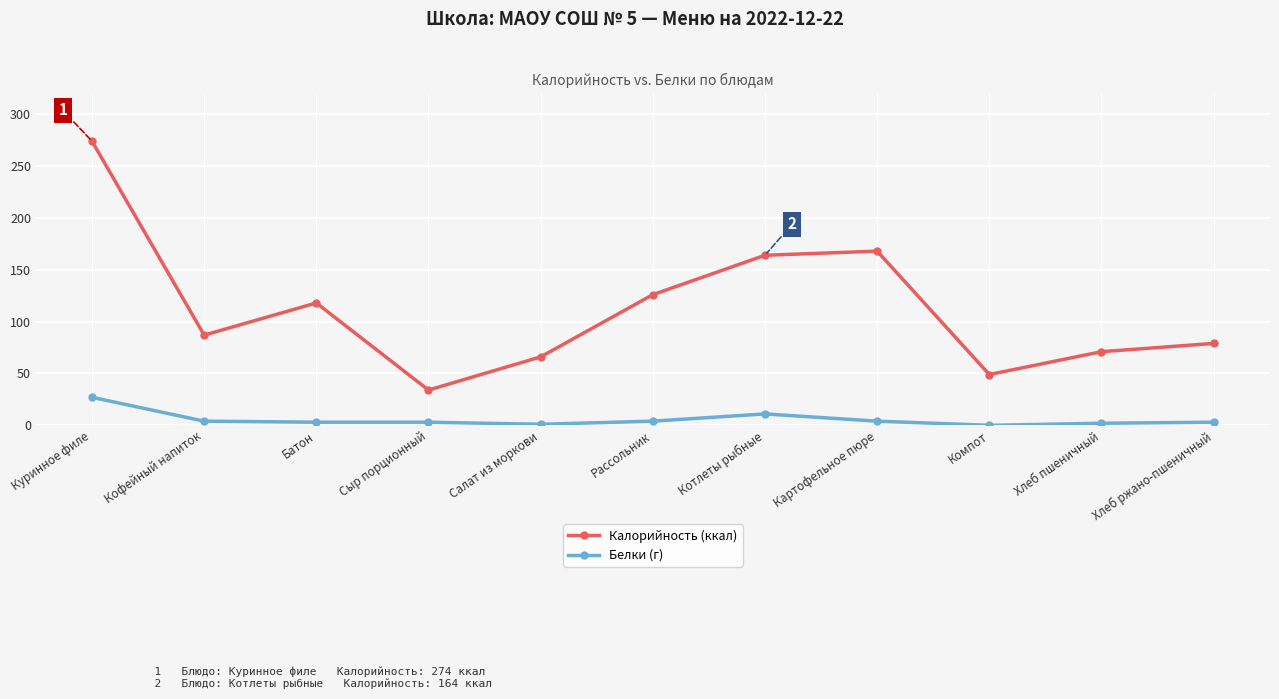

True or false: Белки (г) and Калорийность (ккал) cross at least once.

False